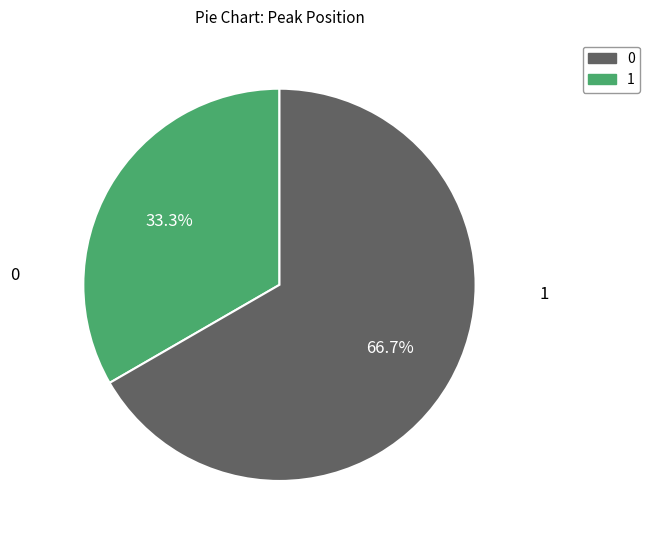

Does any single category account for the majority?

Yes